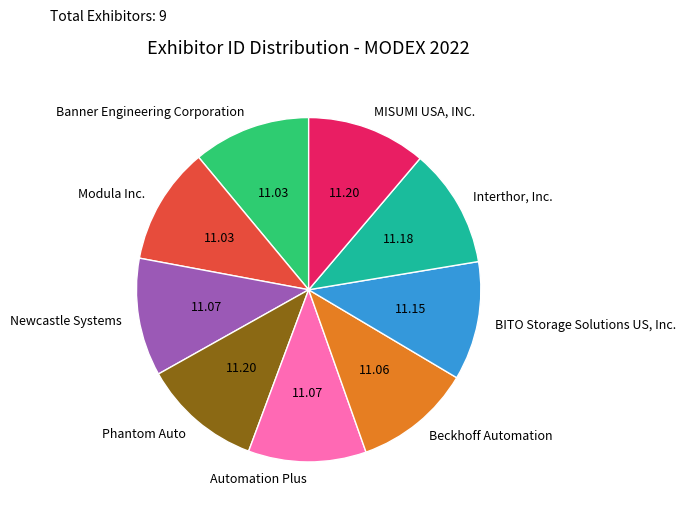

What is the ratio of the value at Phantom Auto to the value at Automation Plus?

1.0